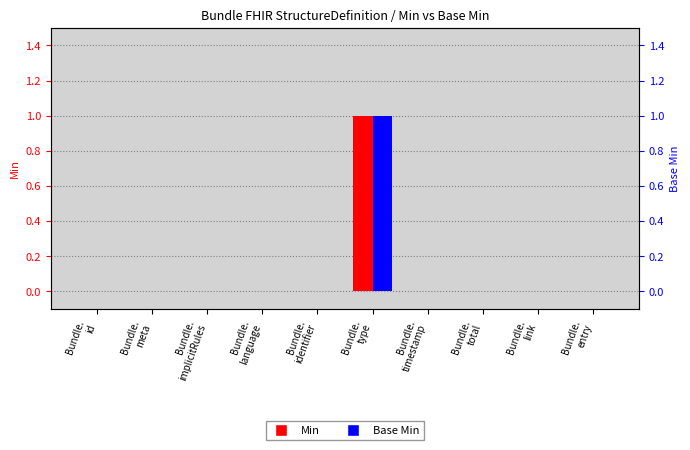

How many bars are there in total?

20